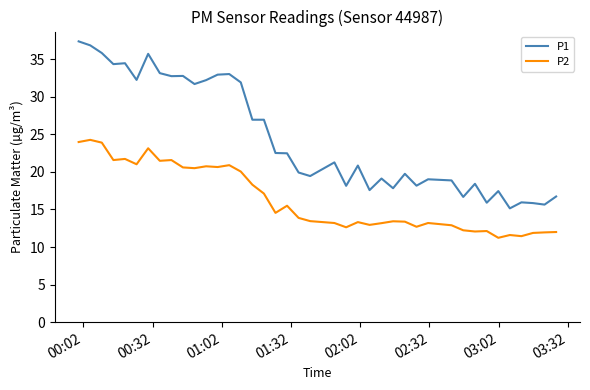

Which series has the largest range (max minus min)?

P1